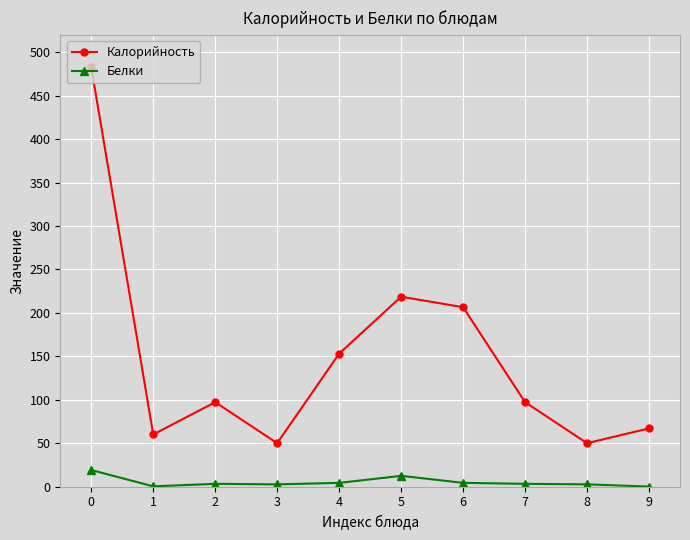

What is the average value of the Калорийность series?

148.2